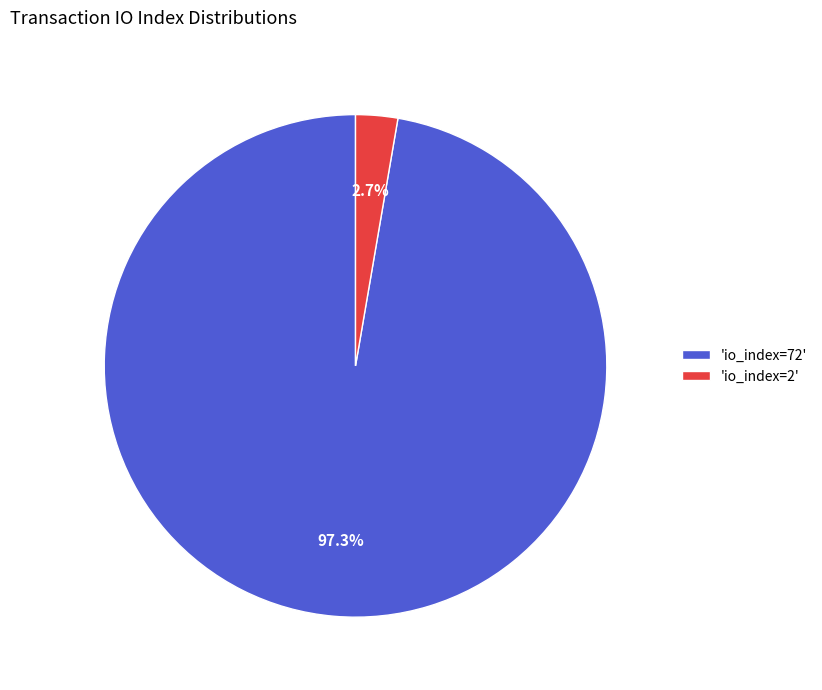

Rank the categories by value from highest to lowest.

'io_index=72', 'io_index=2'